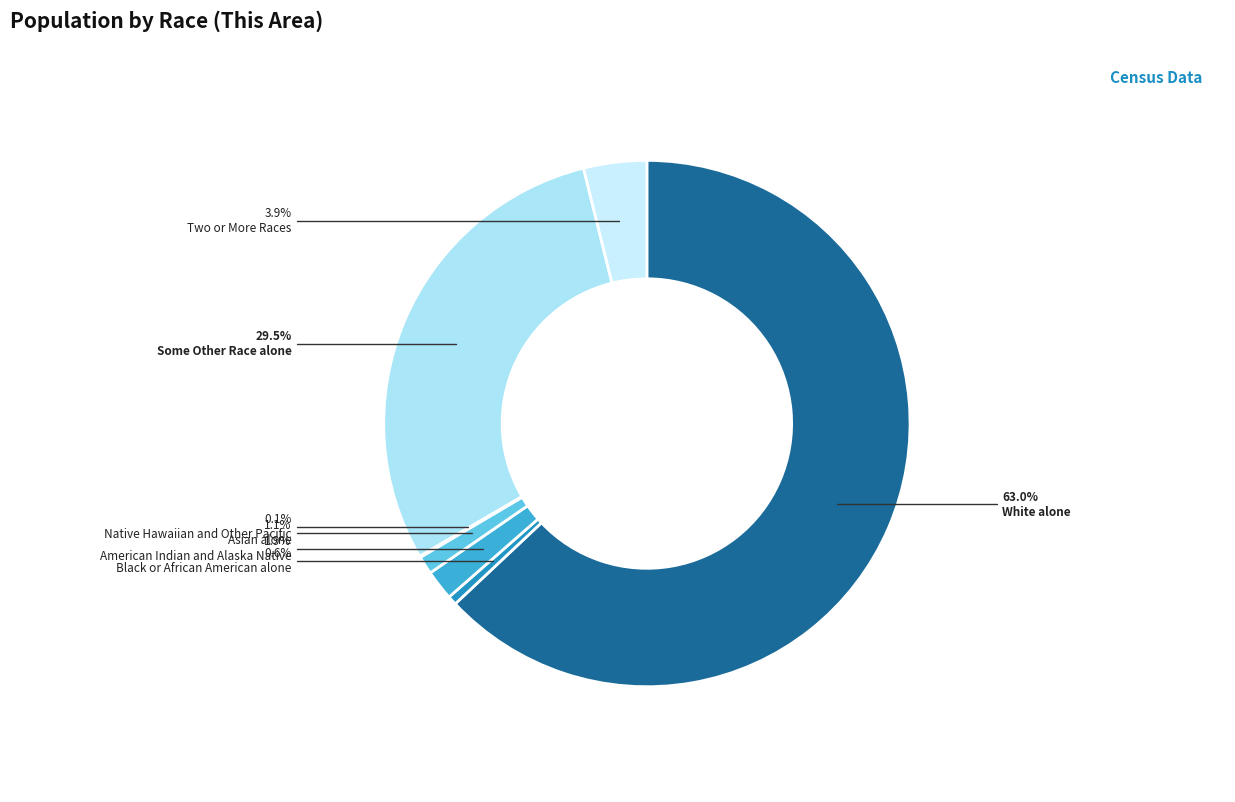

Count the number of slices in the pie.

7